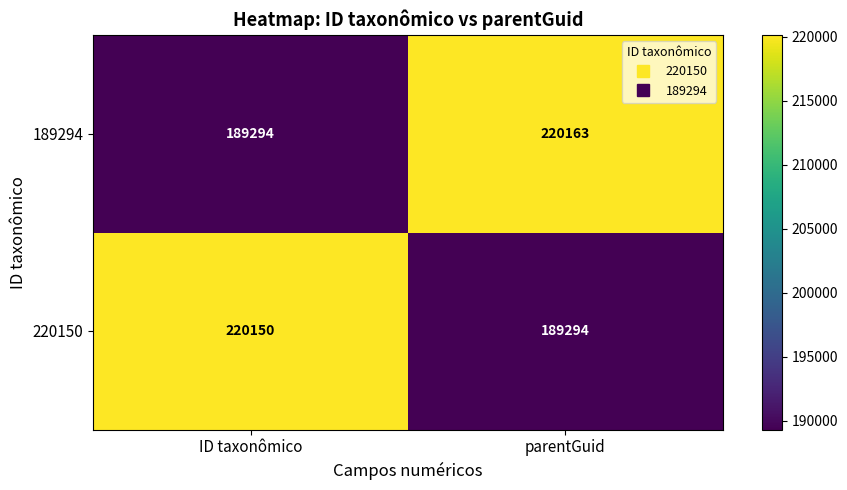

What is the difference between the highest and lowest values at ID taxonômico?

30856